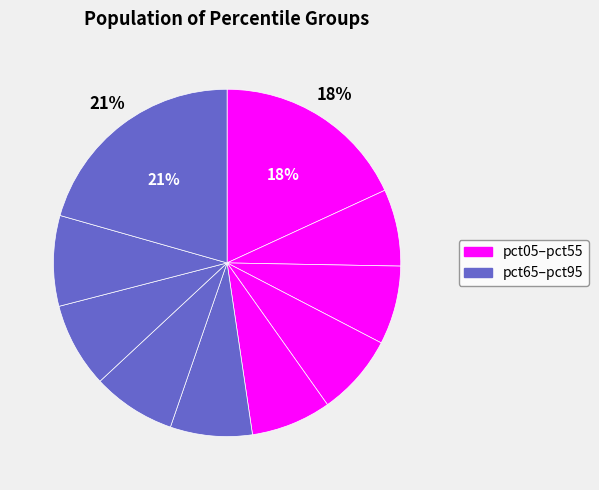

How many segments does this pie chart have?

10